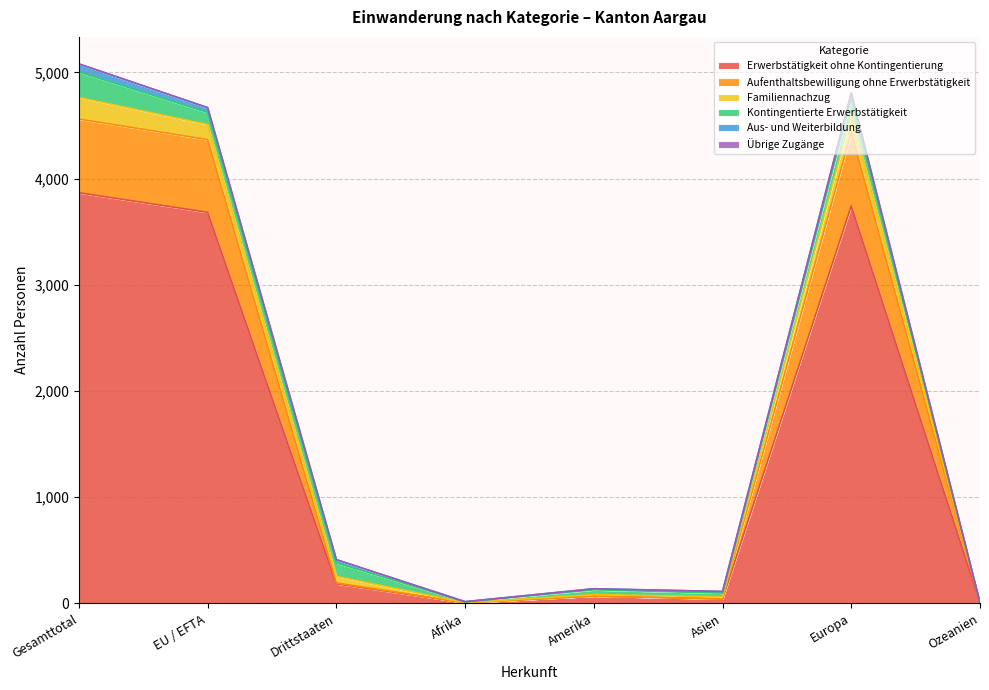

What is the difference between the maximum and minimum values in the Familiennachzug series?

204